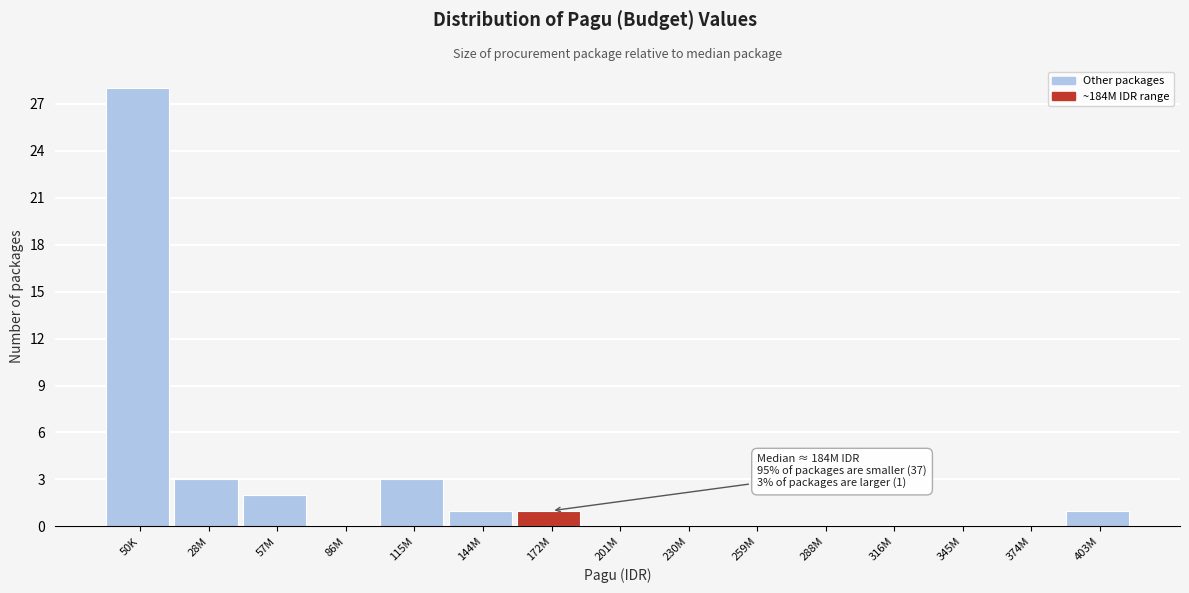

Reading left to right, extract all data points from this chart.

50K=28	28M=3	57M=2	86M=0	115M=3	144M=1	172M=1	201M=0	230M=0	259M=0	288M=0	316M=0	345M=0	374M=0	403M=1